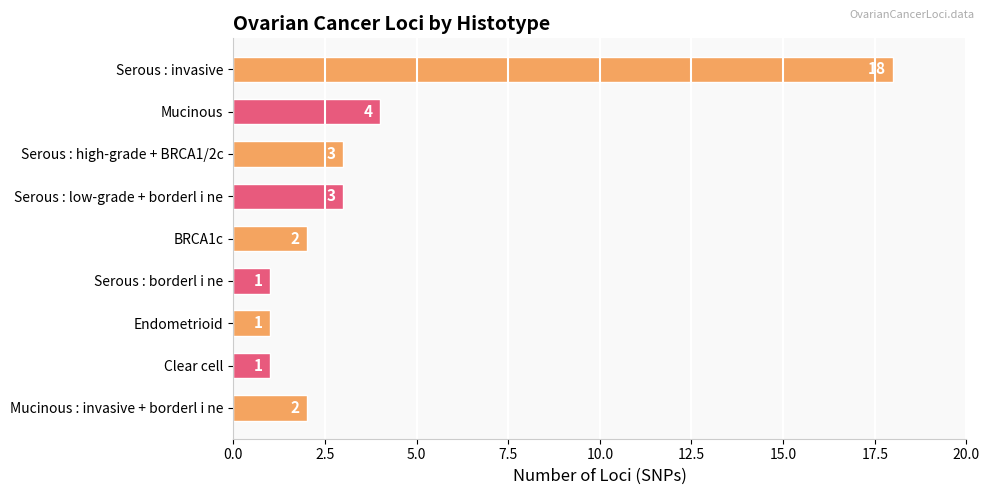

What is the difference between the maximum and minimum values?

17